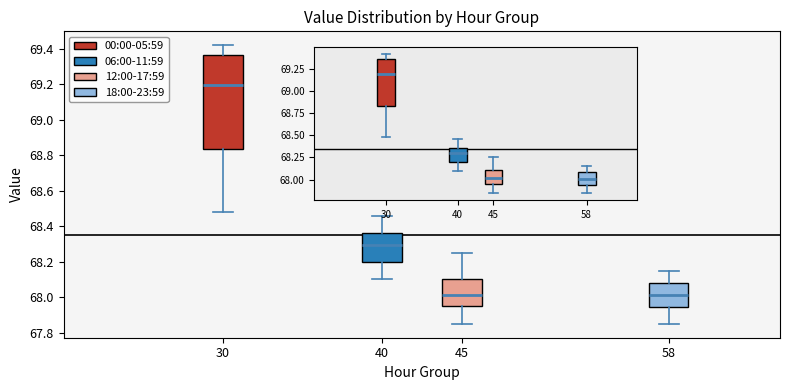

Where is the upper edge of the box at x = 45 on the y-axis? The values are not printed on the chart, so give them approximately, as read against the axis.

68.10